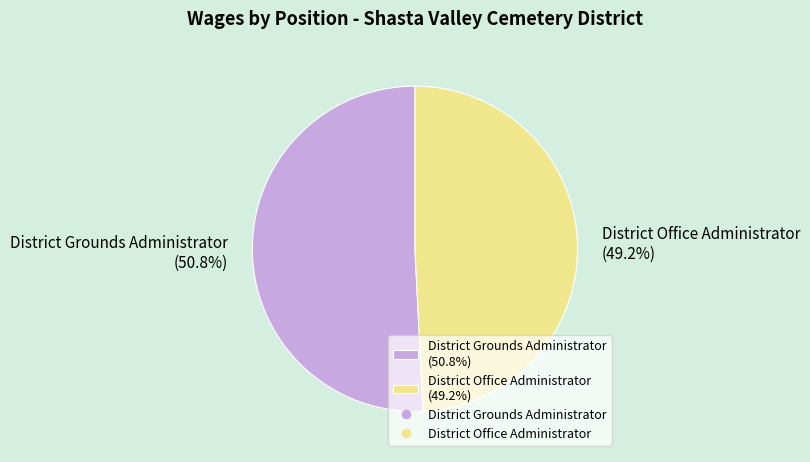

Which category has the biggest portion of the pie?

District Grounds Administrator